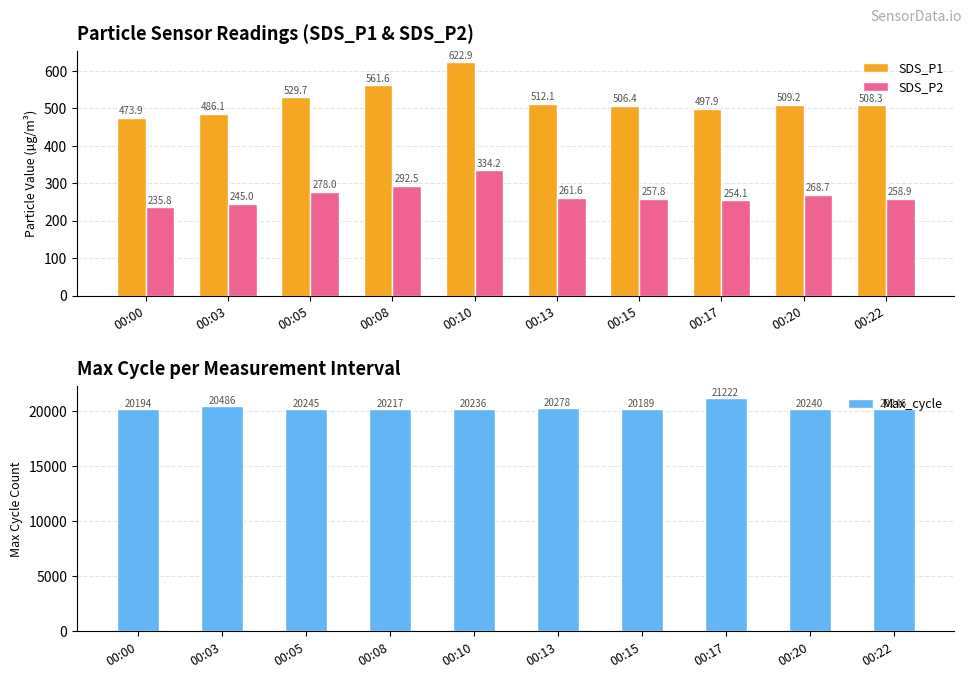

At which label does SDS_P1 first exceed 509?

00:05